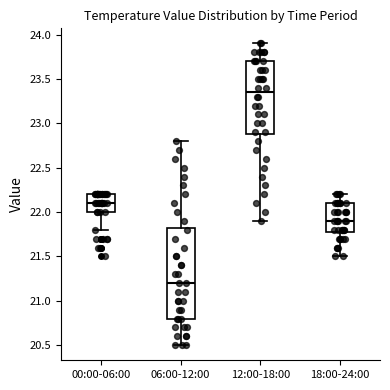

Where does the lower whisker of the box for 00:00-06:00 end on the y-axis? The values are not printed on the chart, so give them approximately, as read against the axis.

21.80